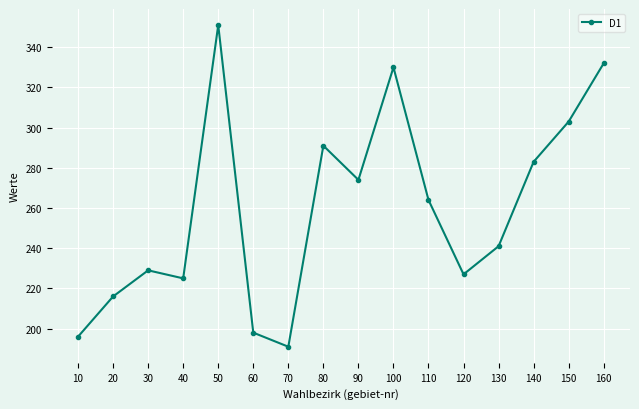

What is the difference between the values at 120 and 10?

31